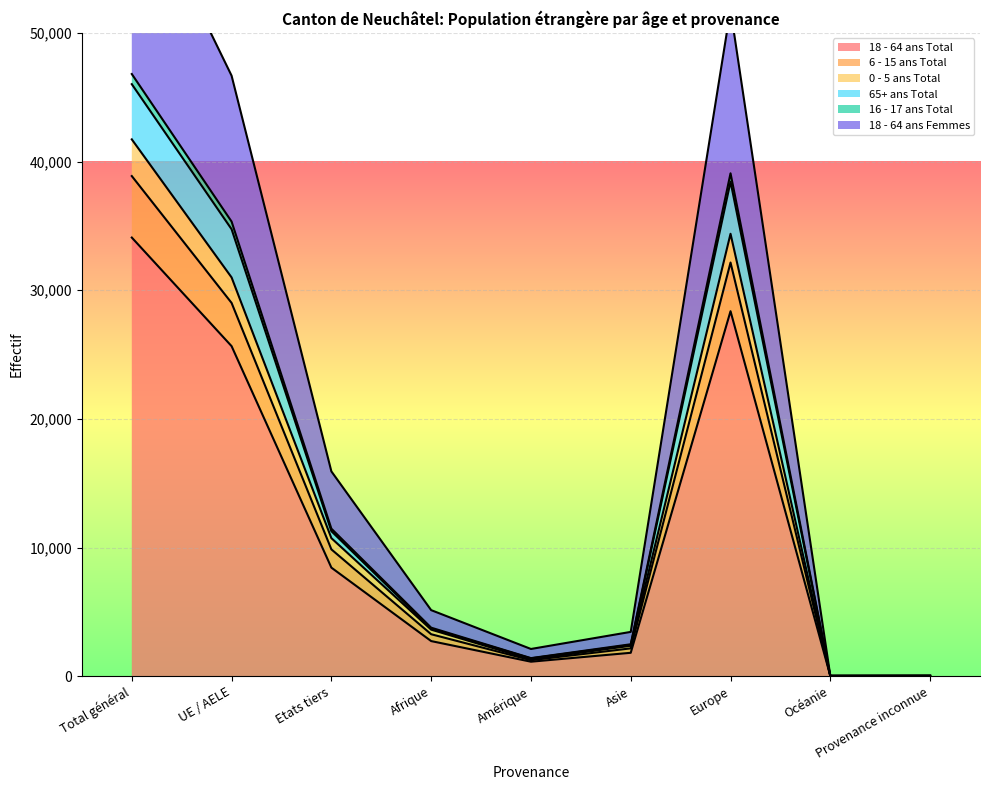

The value of 18 - 64 ans Total at UE / AELE is 44886. True or false?

False